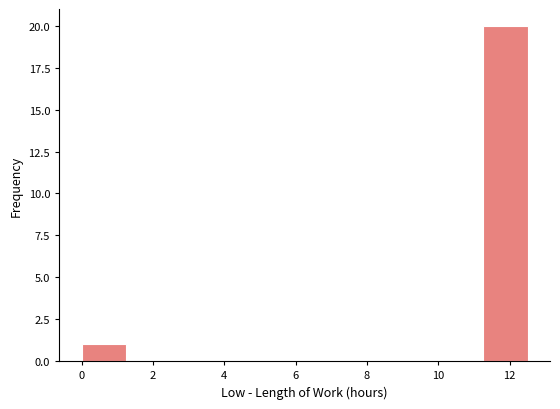

Which range on the x-axis has the tallest bar?

11.2 to 12.6